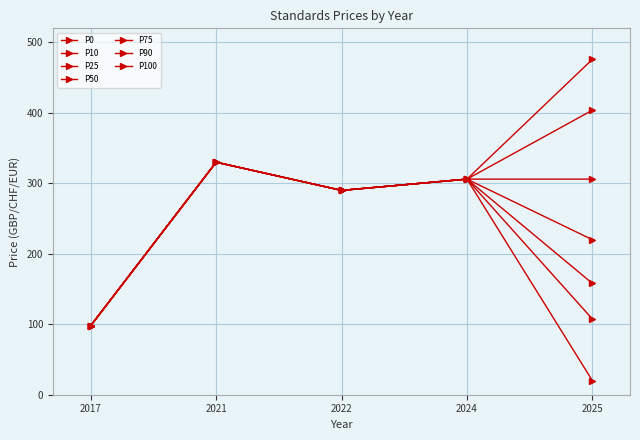

Does the chart have visible grid lines?

Yes